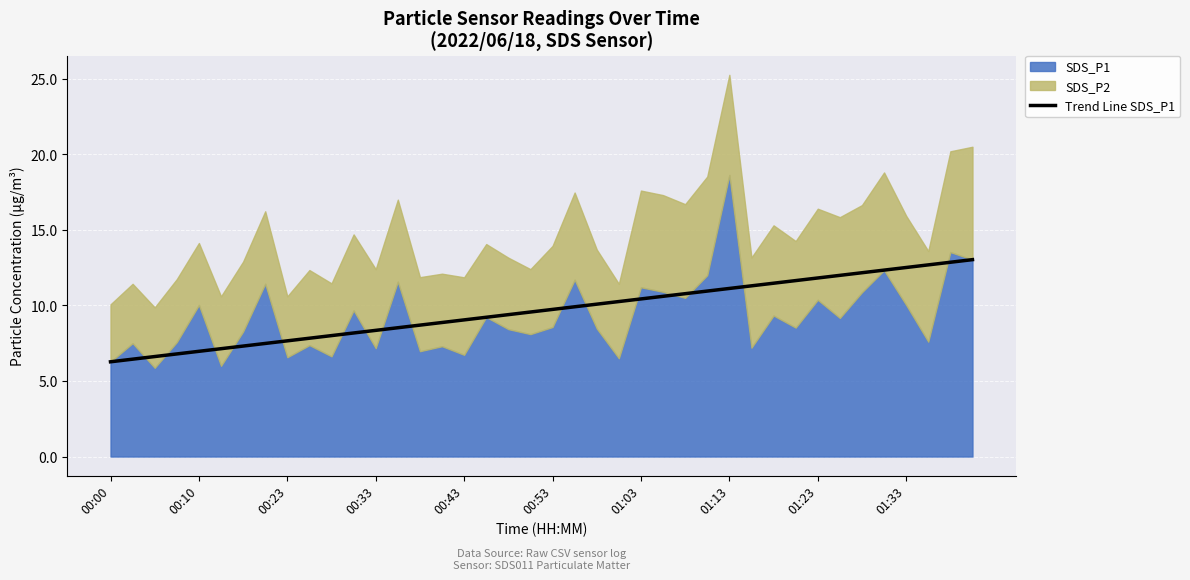

What is the lowest value of the Trend Line SDS_P1 series?

6.3